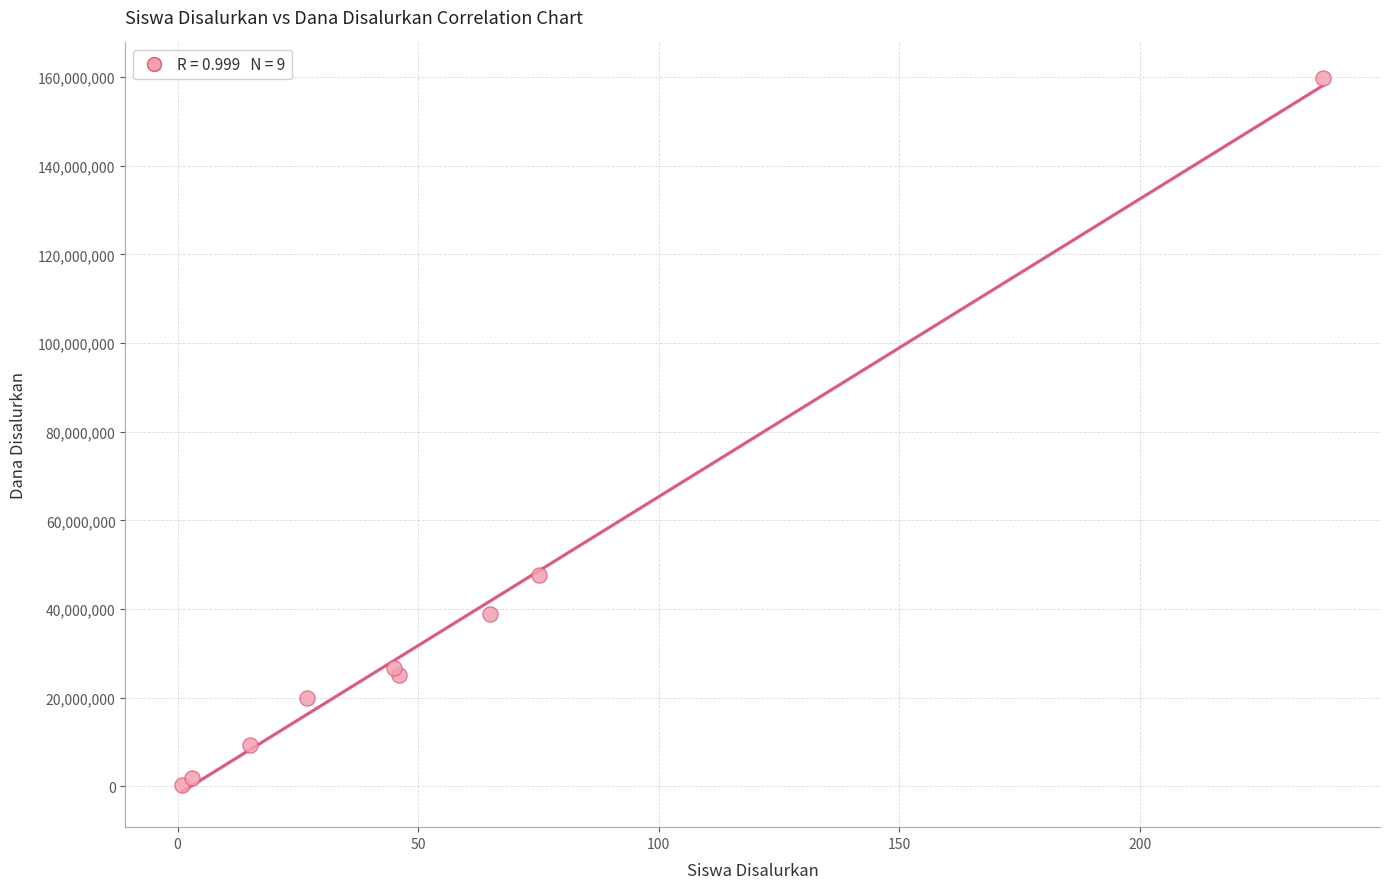

What Y value in the scatter plot is closest to 80062500?

47625000